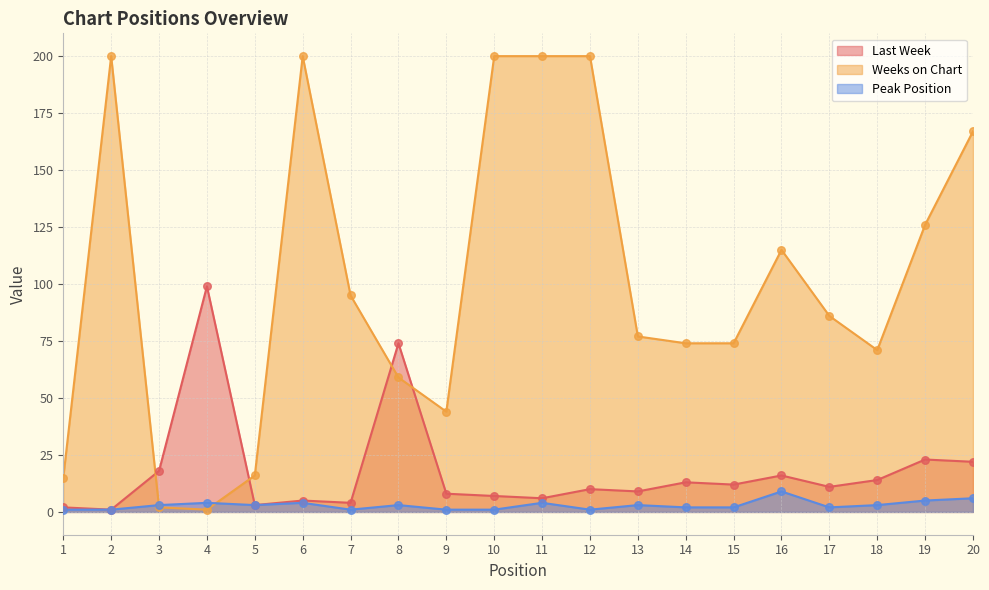

Is the value of Last Week at 3 greater than the value of Weeks on Chart at 4?

Yes